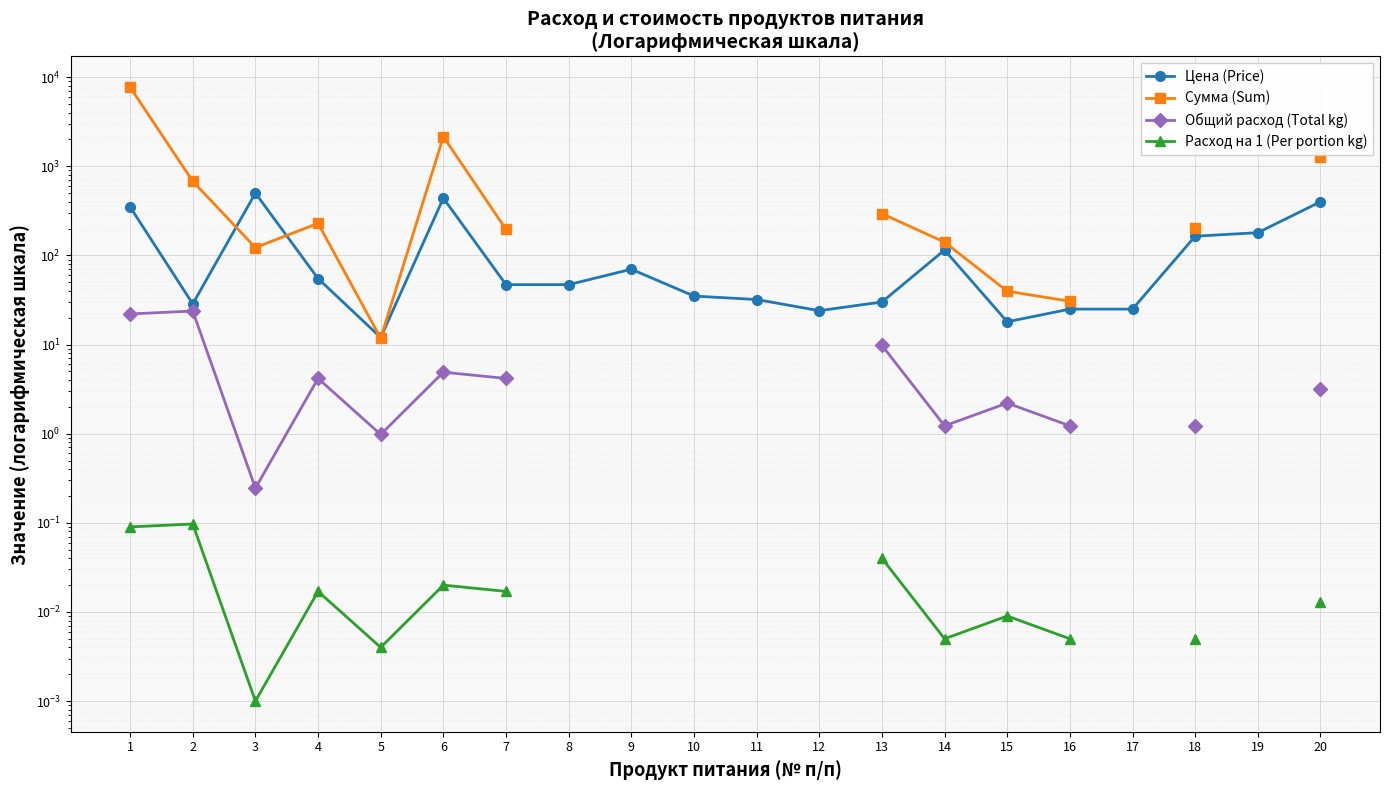

How many lines are shown in the chart?

4